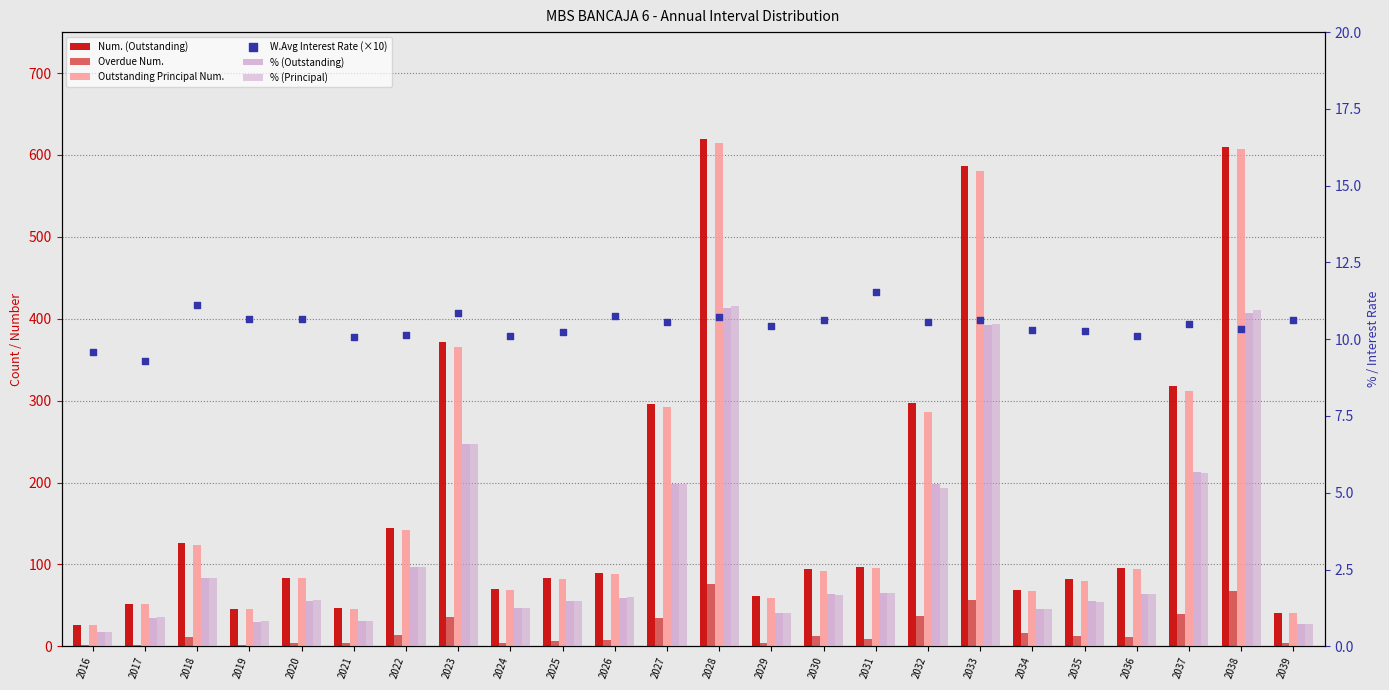

At how many categories does at least one series exceed 512?

3